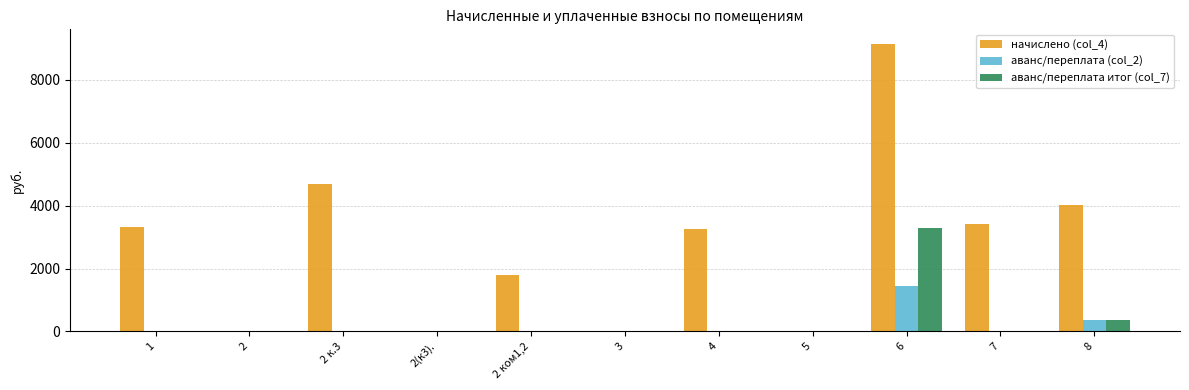

Which series has the largest total across all categories?

начислено (col_4)